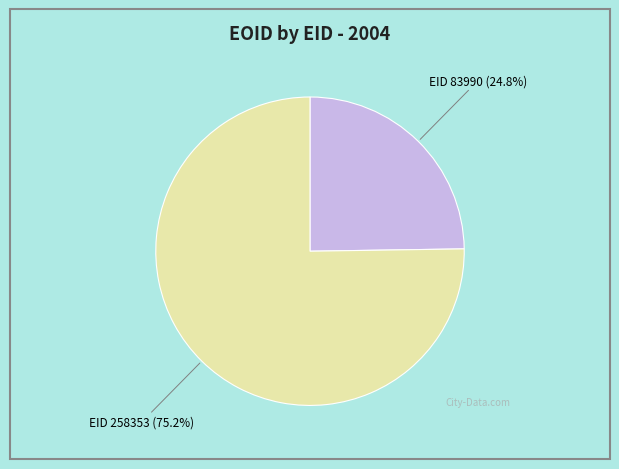

Does any single category account for the majority?

Yes